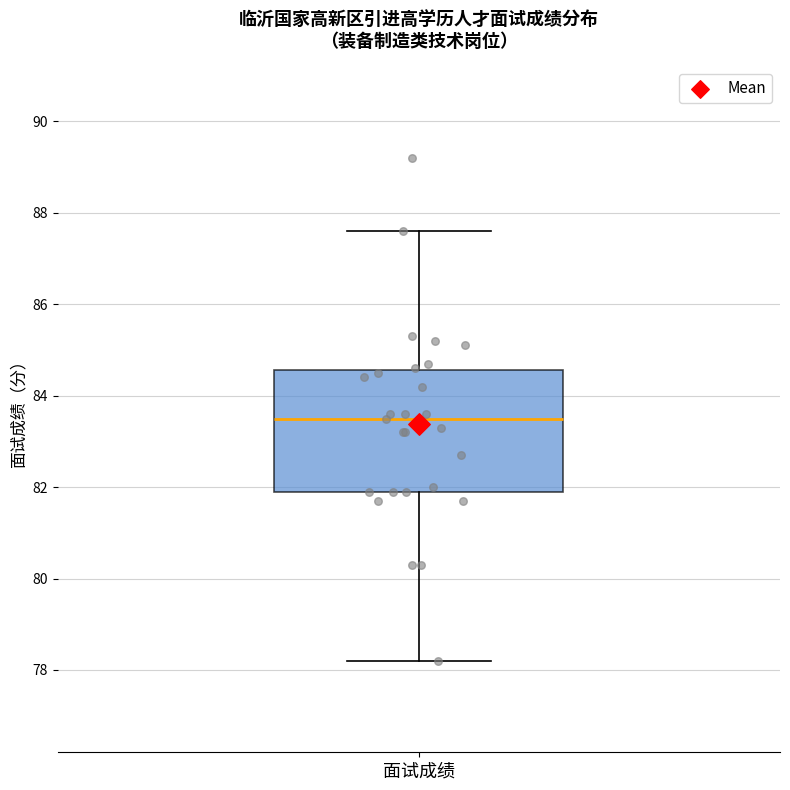

Where is the upper edge of the box for 面试成绩 on the y-axis? The values are not printed on the chart, so give them approximately, as read against the axis.

84.6